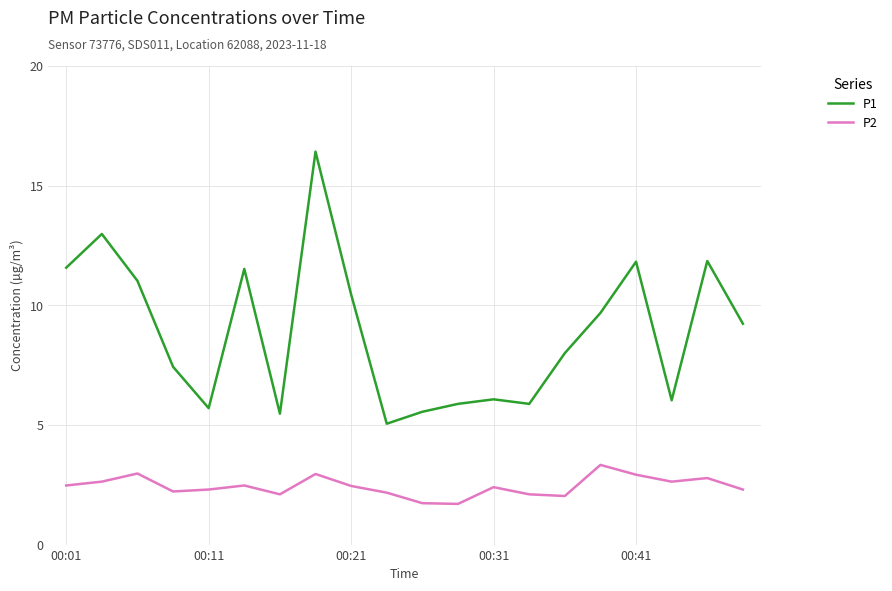

Which series has the widest spread of values?

P1